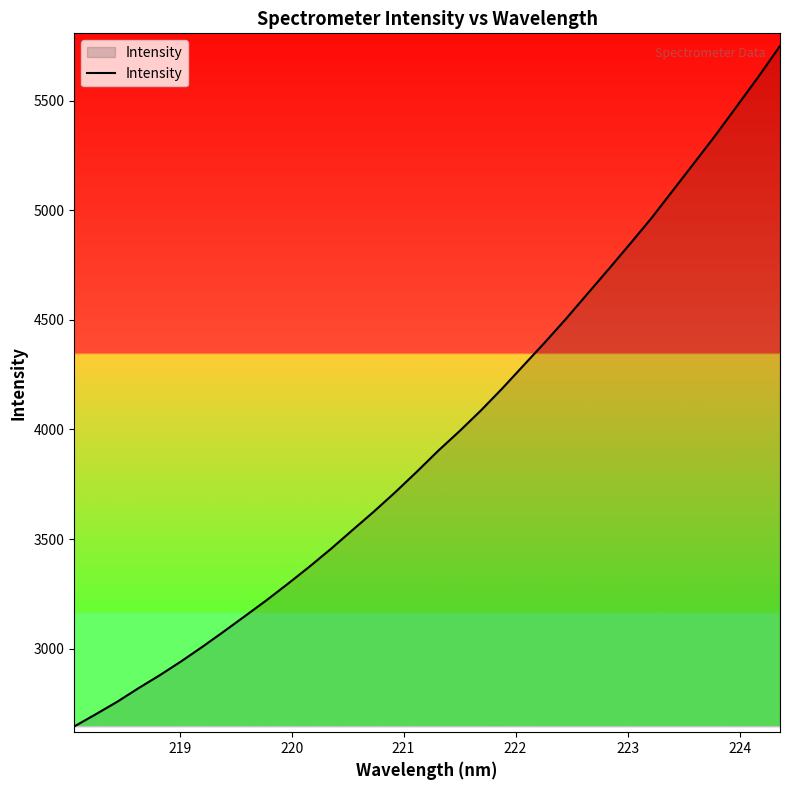

What is the minimum value shown in the chart?

2645.7